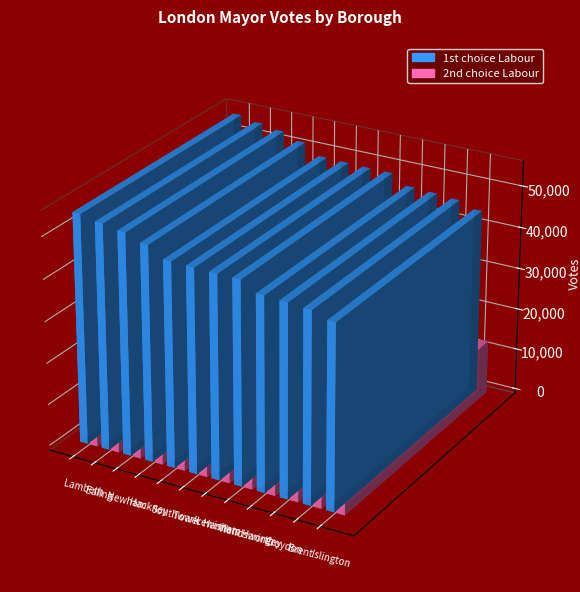

Which has a higher value, Redbridge or Barnet?

Redbridge